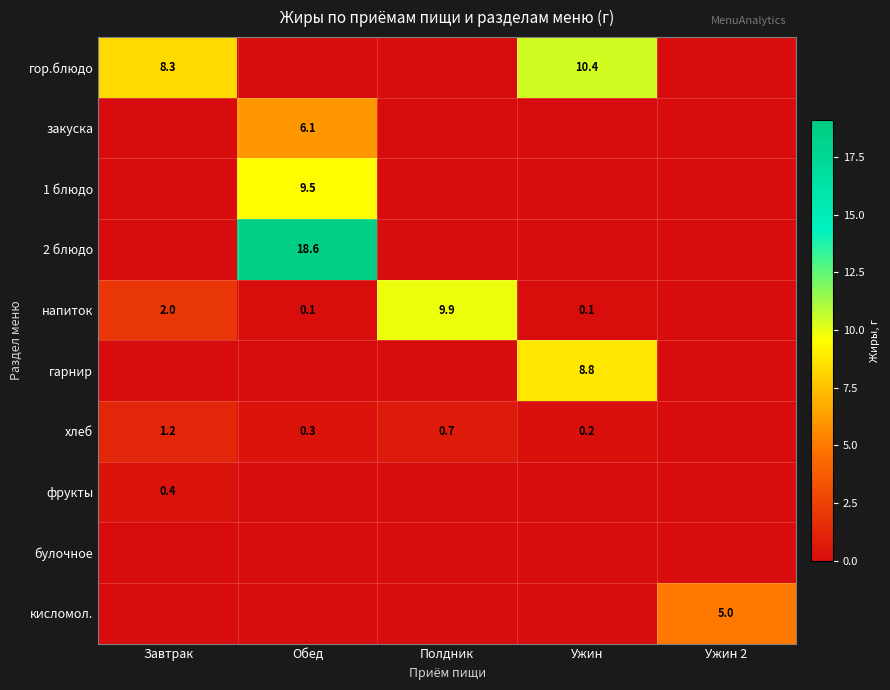

The value of 2 блюдо at Обед is 8.1. True or false?

False